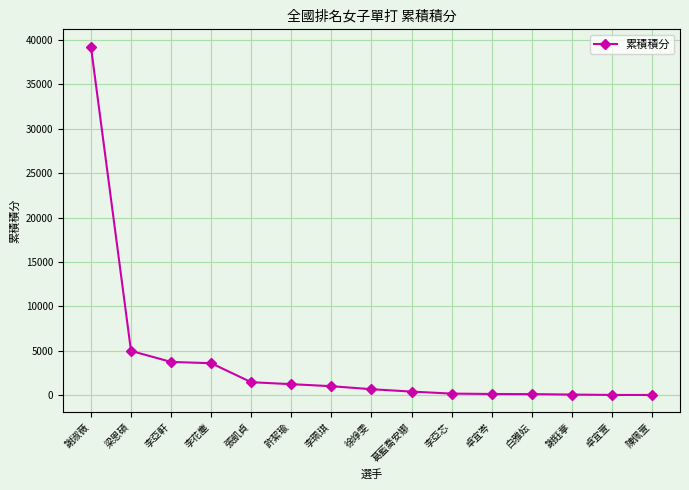

At which category does the chart reach its peak across all series?

謝淑薇